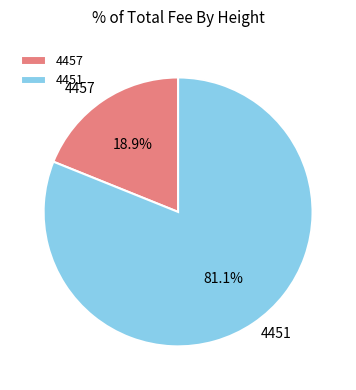

To the nearest percent, what portion does 4457 represent?

19%